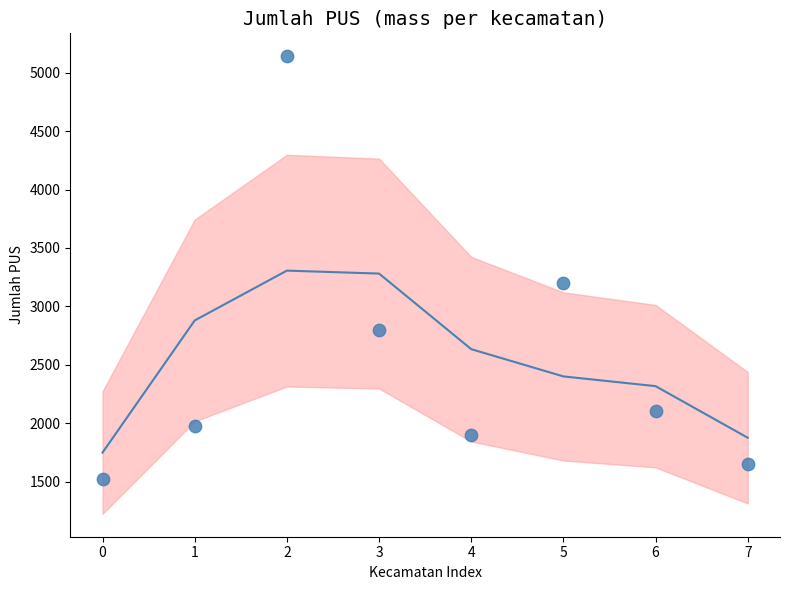

Which series has the largest Y range (max minus min)?

Jumlah PUS